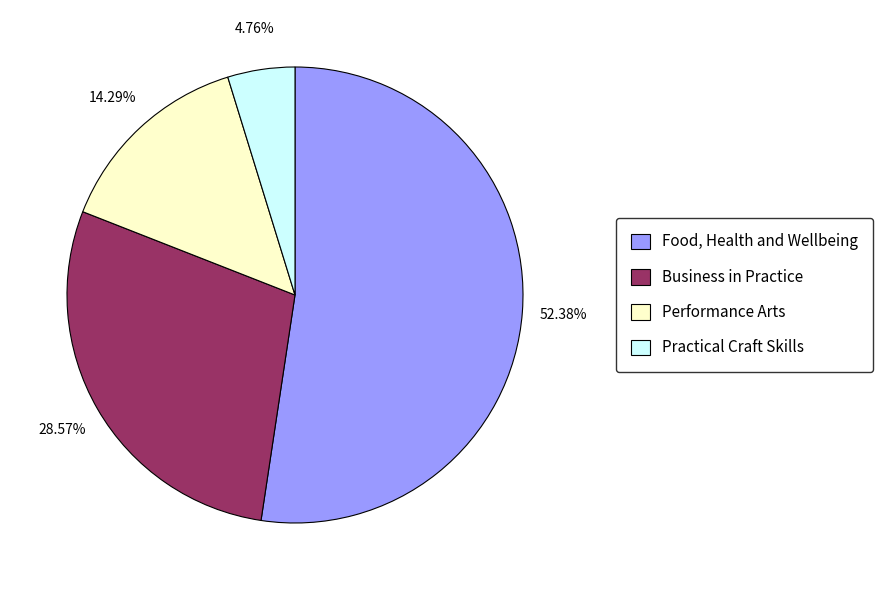

The Performance Arts slice represents 2% of the pie. True or false?

False